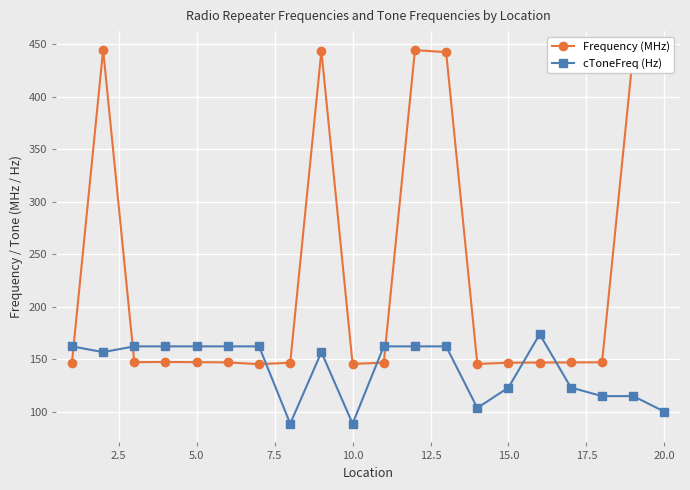

What is the sum of all cToneFreq (Hz) values?

2803.1